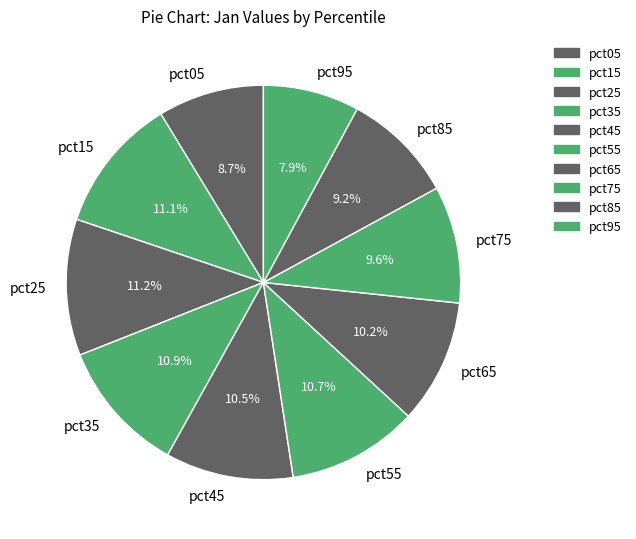

Count the number of slices in the pie.

10